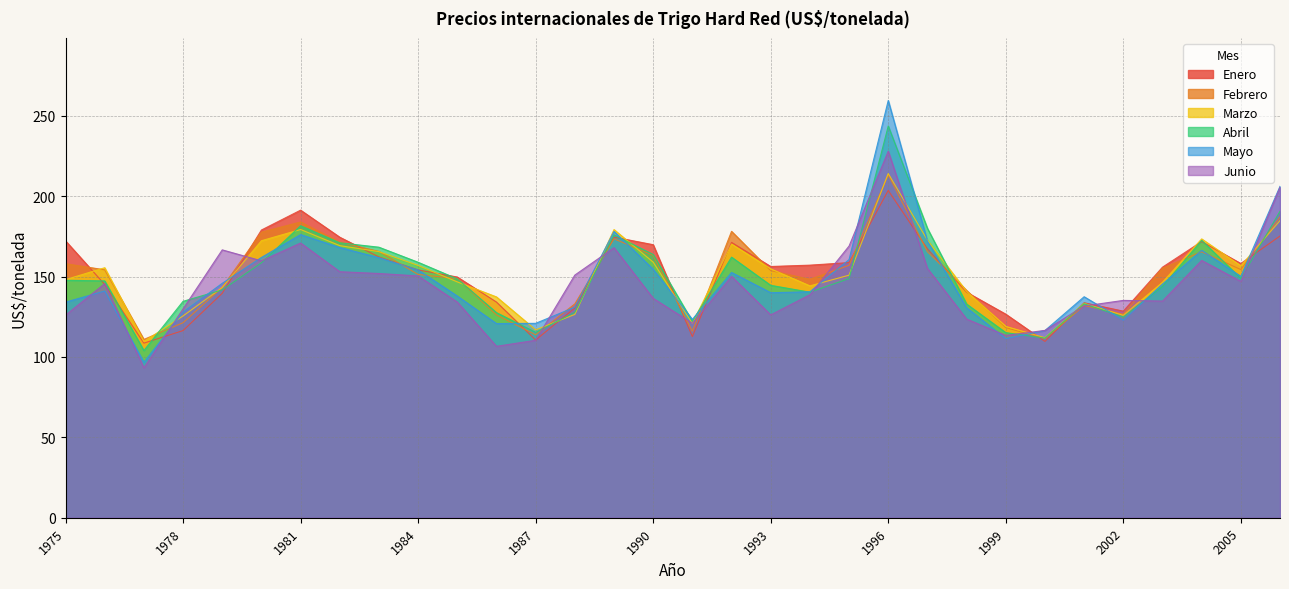

What is the difference between the second highest and second lowest values in the Abril series?

78.9